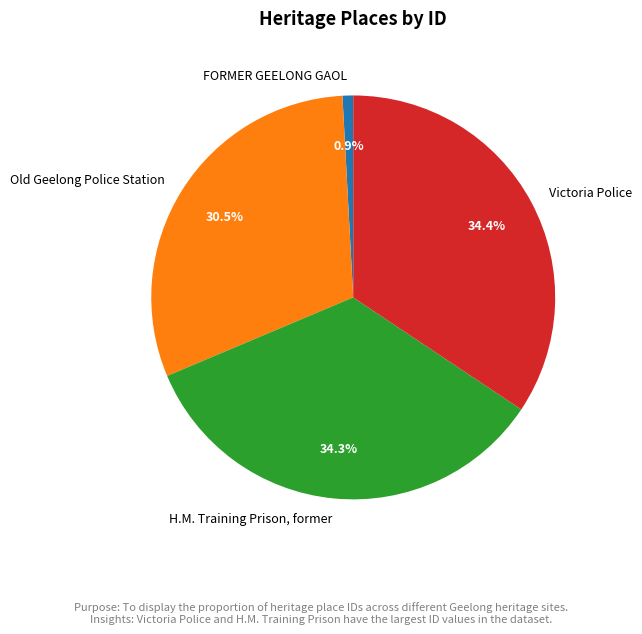

Is it true that Victoria Police is 45% of the pie?

False